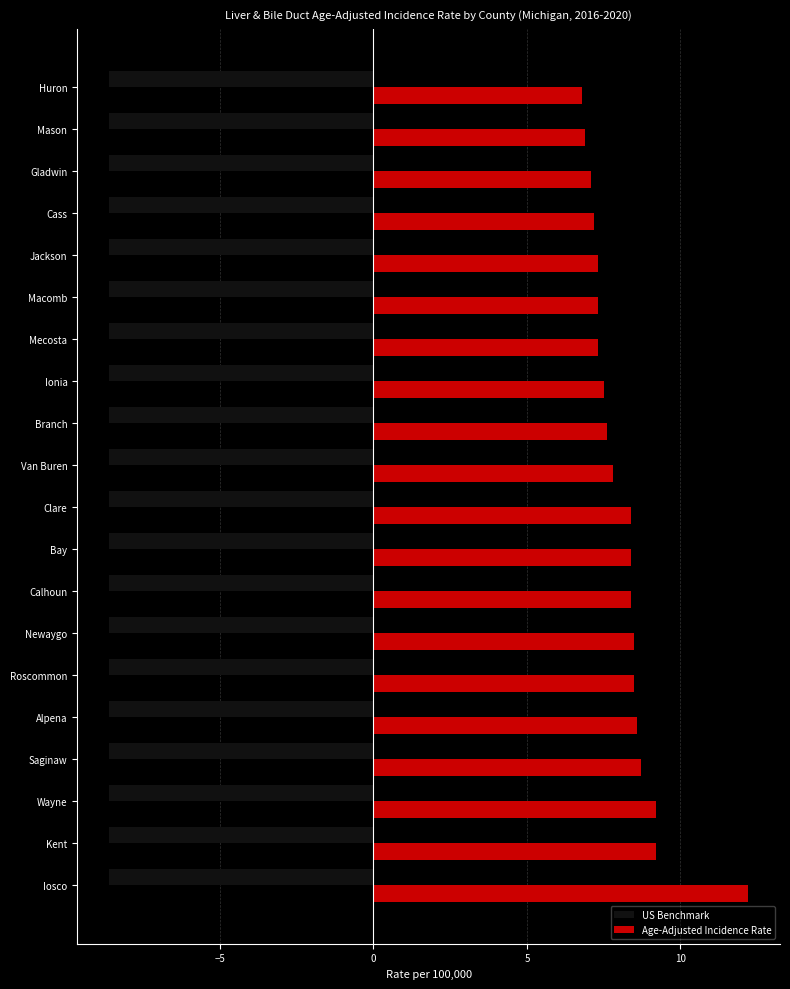

At which category is the sum across all series the highest?

Iosco